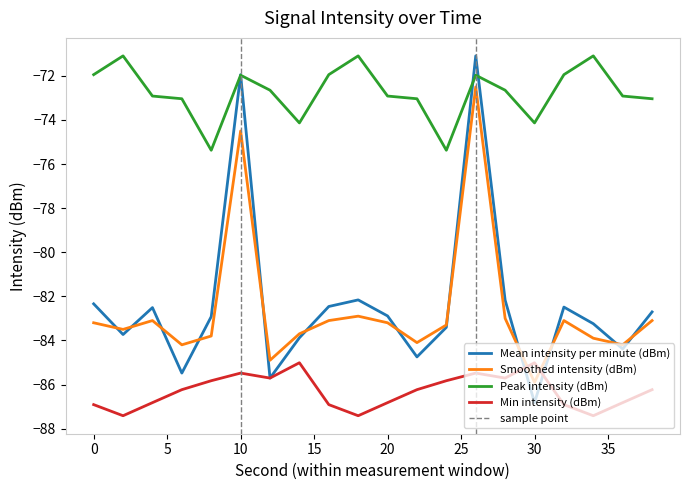

What is the difference between the maximum and second lowest values in the Peak intensity (dBm) series?

4.3